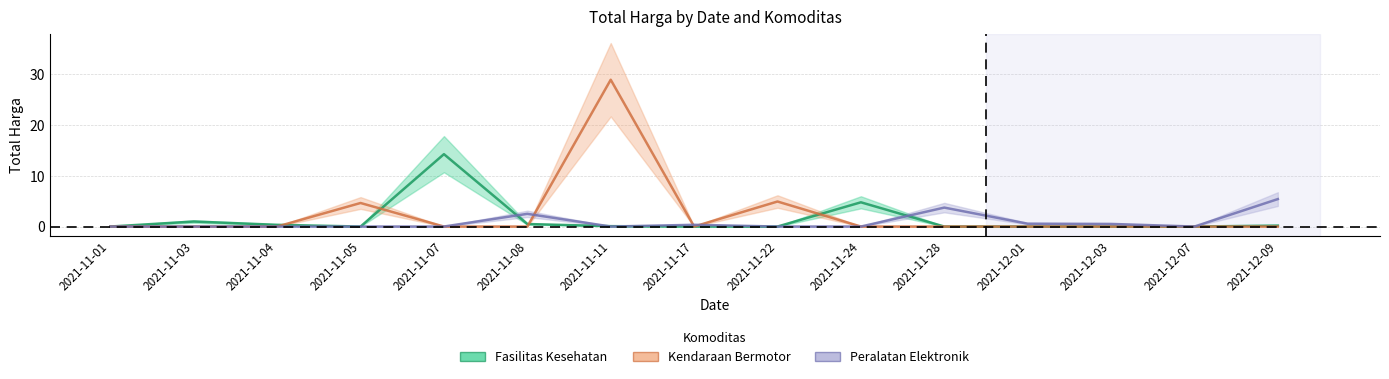

The value of Peralatan Elektronik at 2021-11-24 is 2.0. True or false?

False